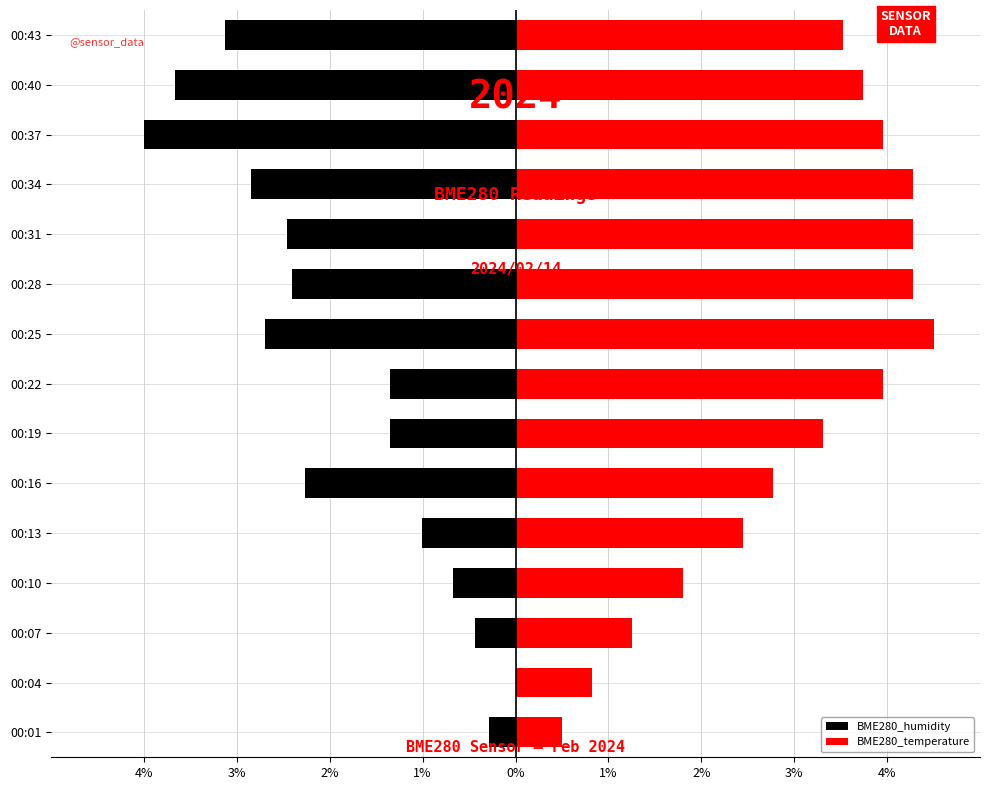

What is the minimum value shown in the chart?

-4.0